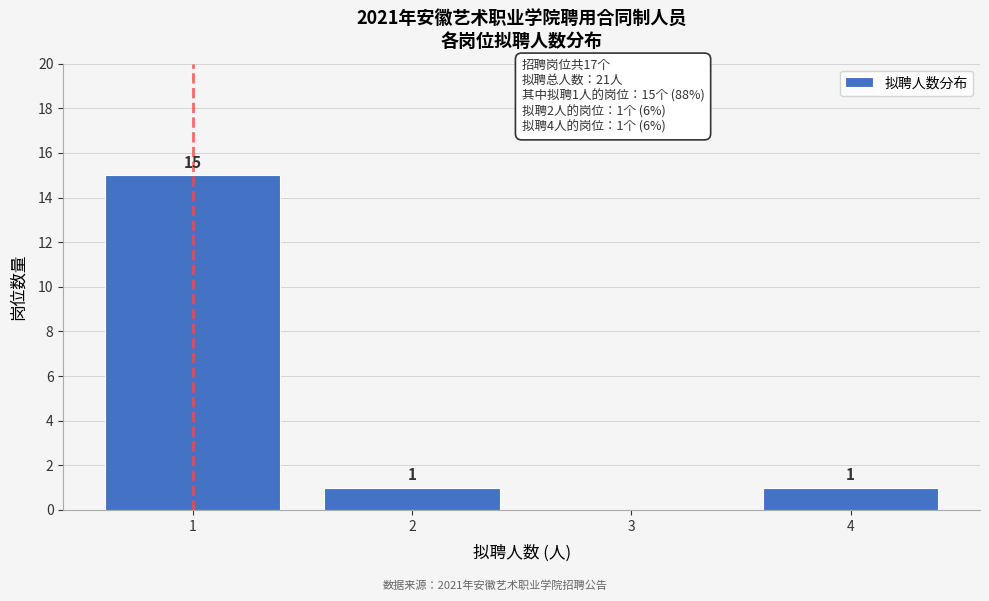

Reading left to right, extract all data points from this chart.

1=15	2=1	3=0	4=1